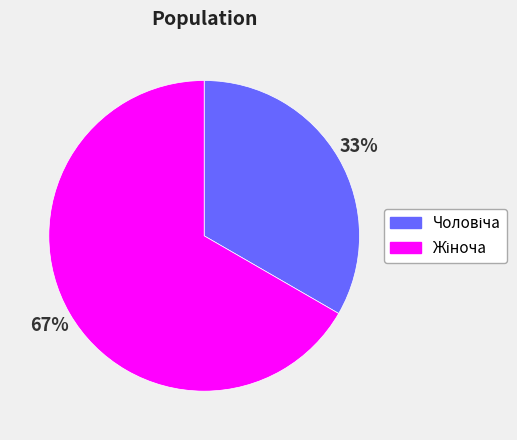

To the nearest percent, what is the average slice percentage?

50%